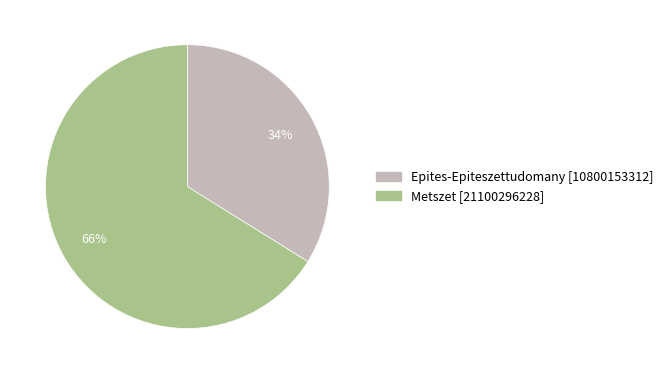

Which category has the smallest portion of the pie?

Epites-Epiteszettudomany